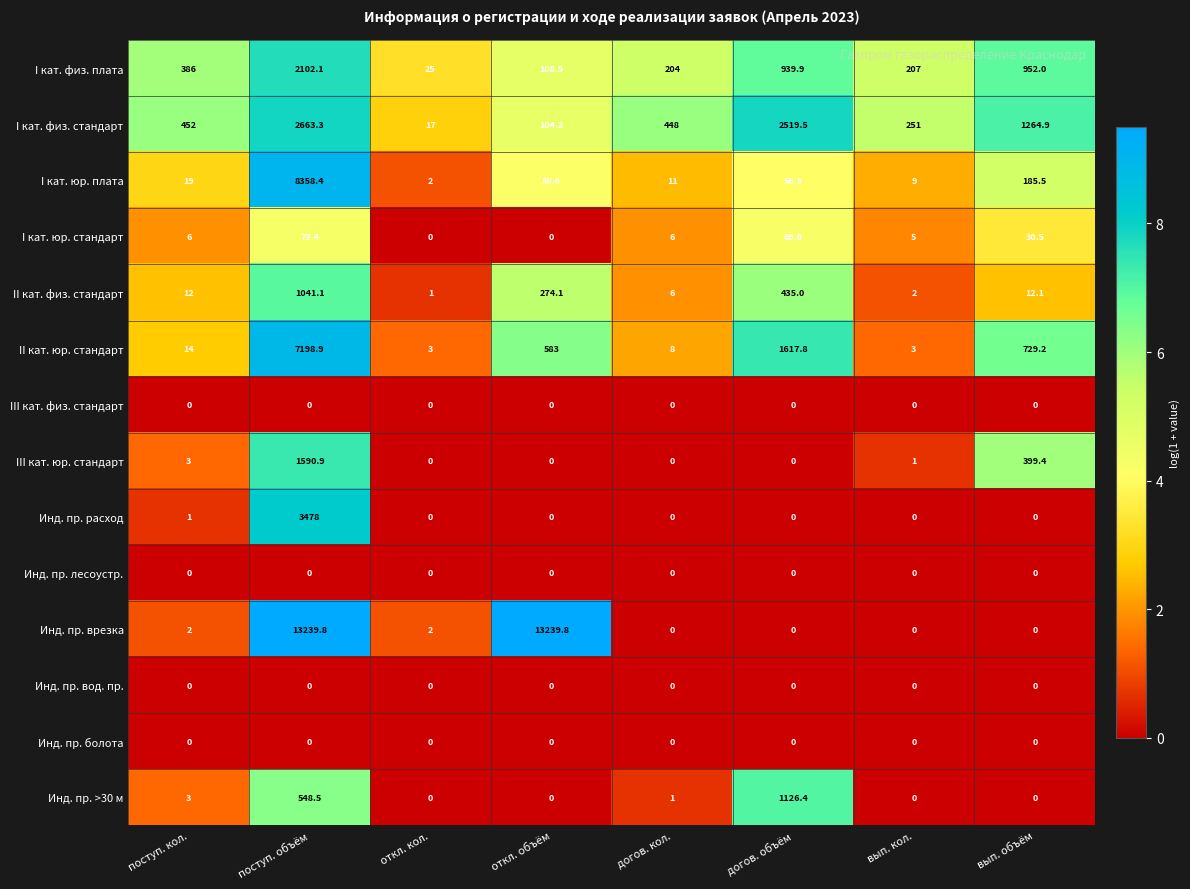

What is the maximum value shown in the chart?

13239.8